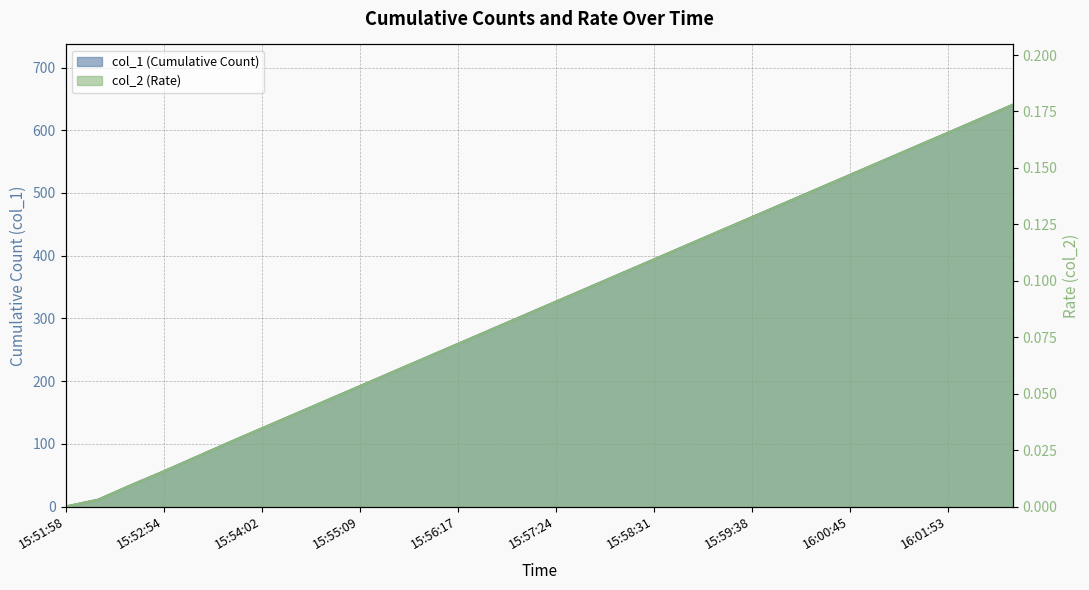

What is the value of the col_1 point at the 7th from the left?

124.4